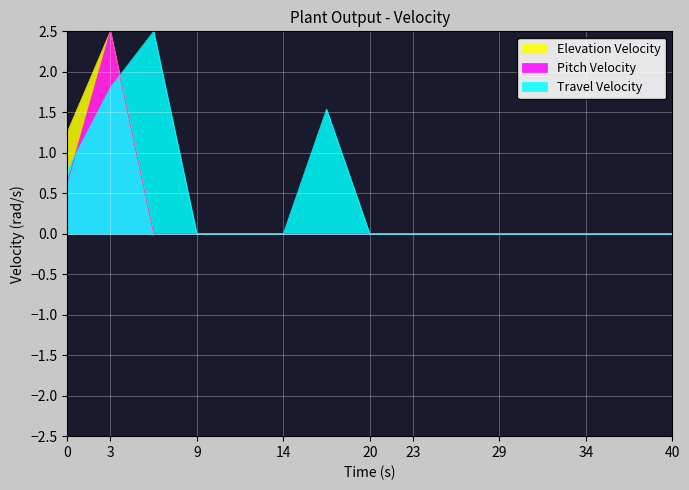

What is the spread (max minus min) of values at 0?

0.6